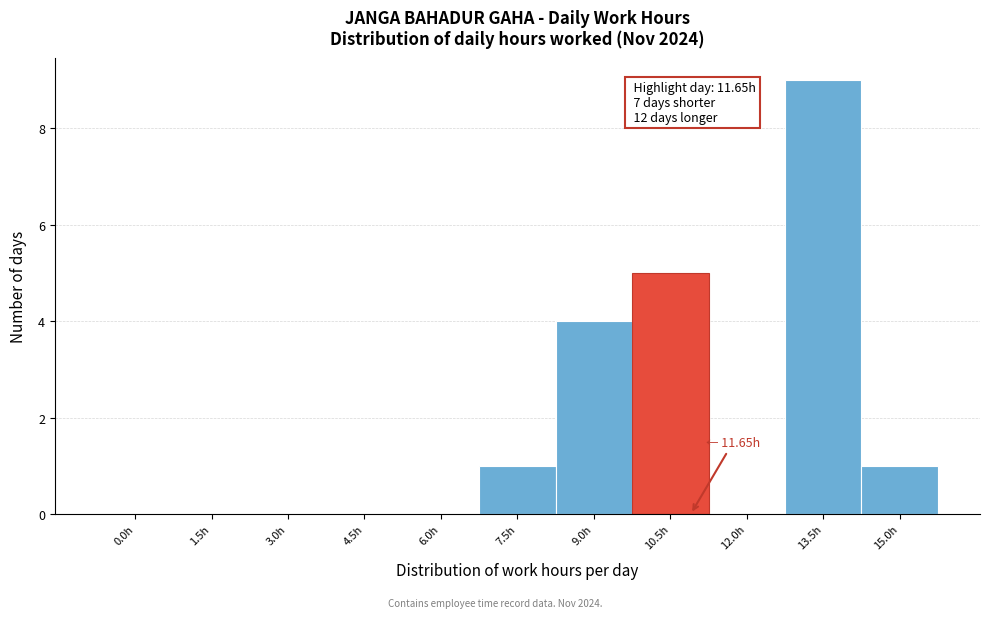

Reading left to right, extract all data points from this chart.

0.0h=0	1.5h=0	3.0h=0	4.5h=0	6.0h=0	7.5h=1	9.0h=4	10.5h=5	12.0h=0	13.5h=9	15.0h=1